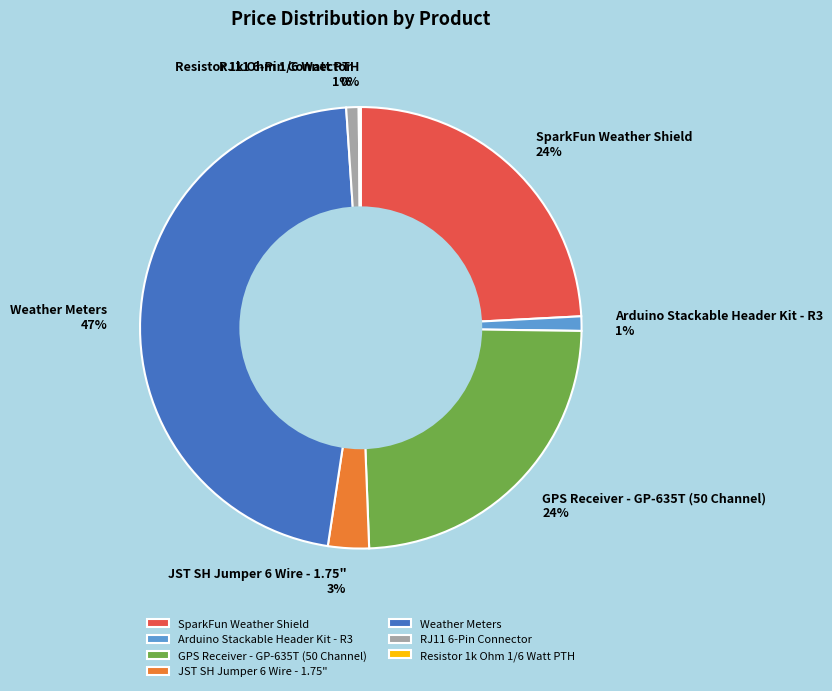

What percentage is the RJ11 6-Pin Connector slice, to the nearest percent?

1%